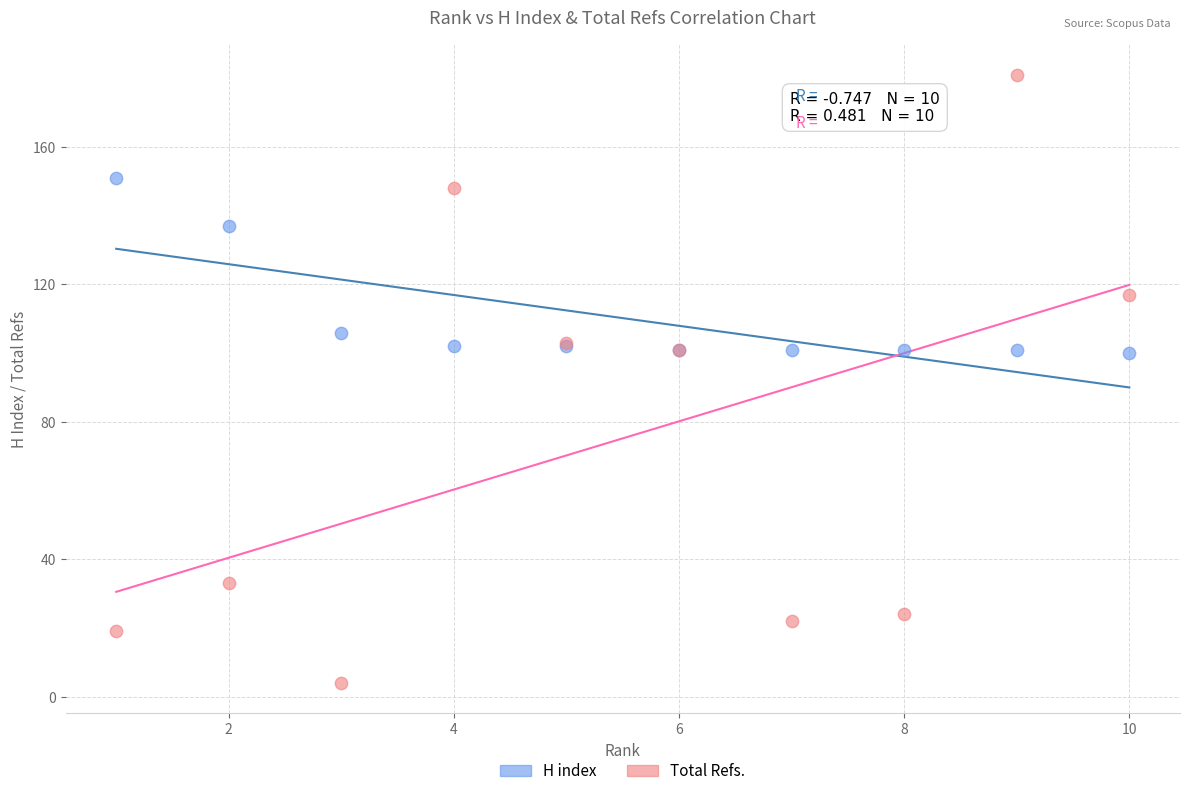

Which series has the widest spread of Y values?

Total Refs.